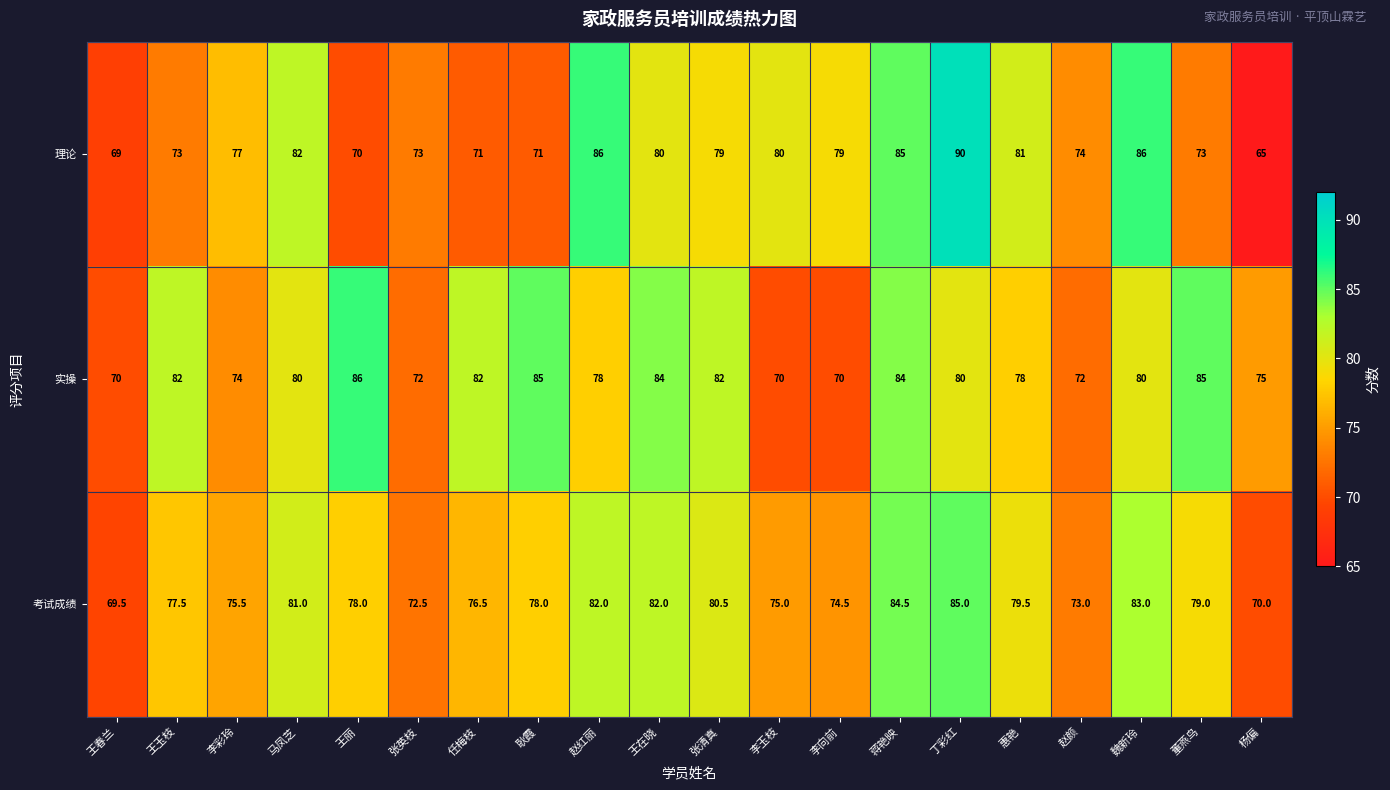

At which category is the sum across all series the highest?

丁彩红